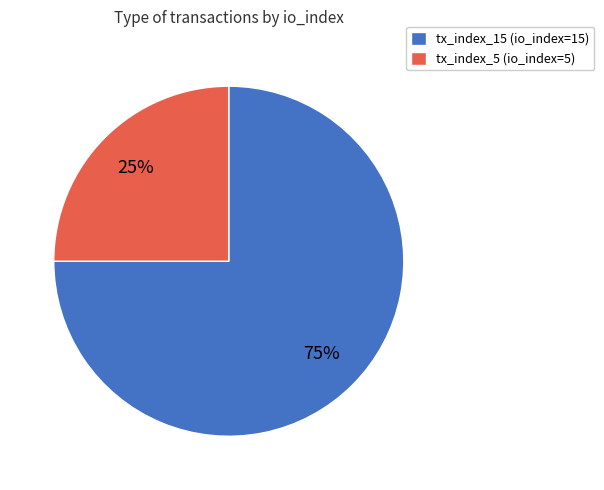

What is the smallest slice in the pie chart?

tx_index_5